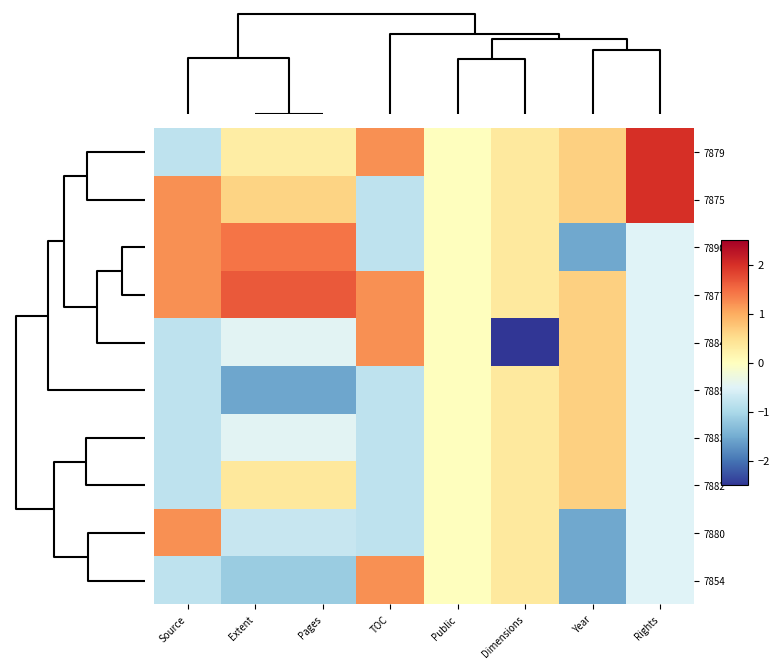

At how many categories does at least one series exceed 0?

7